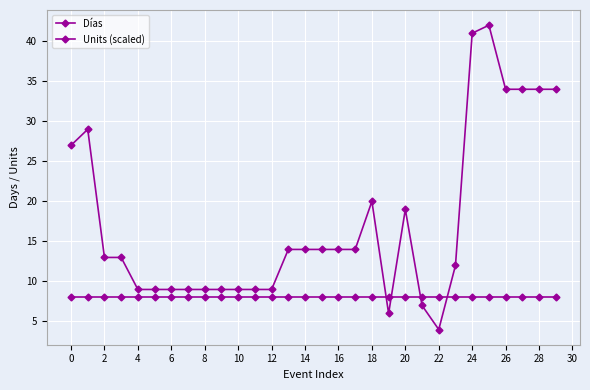

Which category has the lowest value across all series?

22